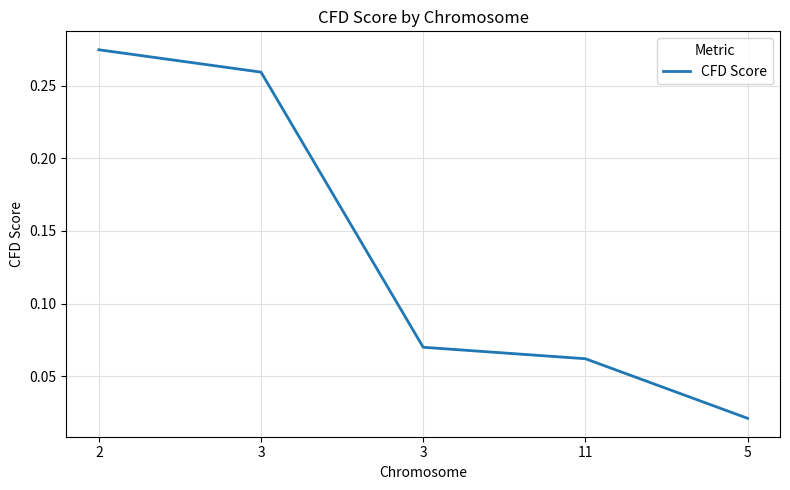

How many lines are shown in the chart?

1